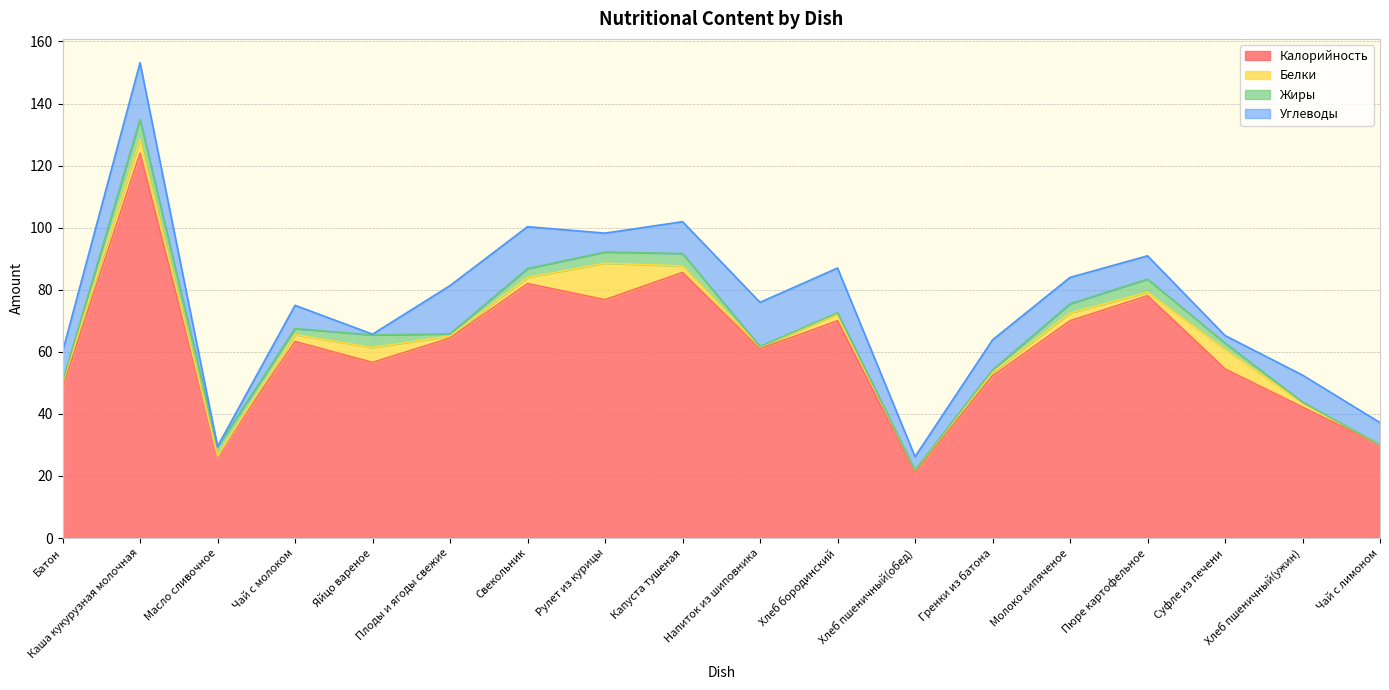

What is the sum of the Белки values at Рулет из курицы and Масло сливочное?

11.8